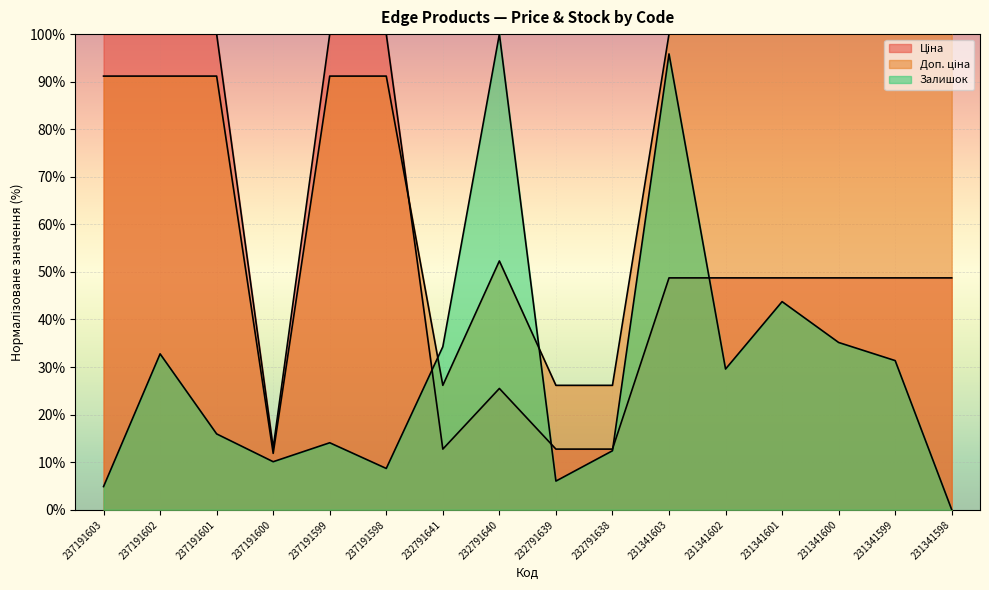

Reading left to right, list all the values displayed in this chart.

Ціна: 237191603=100.0	237191602=100.0	237191601=100.0	237191600=13.0	237191599=100.0	237191598=100.0	232791641=12.7	232791640=25.5	232791639=12.7	232791638=12.7	231341603=48.7	231341602=48.7	231341601=48.7	231341600=48.7	231341599=48.7	231341598=48.7
Доп. ціна: 237191603=91.2	237191602=91.2	237191601=91.2	237191600=11.9	237191599=91.2	237191598=91.2	232791641=26.2	232791640=52.3	232791639=26.2	232791638=26.2	231341603=100.0	231341602=100.0	231341601=100.0	231341600=100.0	231341599=100.0	231341598=100.0
Залишок: 237191603=4.9	237191602=32.8	237191601=15.9	237191600=10.1	237191599=14.1	237191598=8.7	232791641=34.3	232791640=100.0	232791639=6.0	232791638=12.4	231341603=95.8	231341602=29.6	231341601=43.8	231341600=35.2	231341599=31.4	231341598=0.0